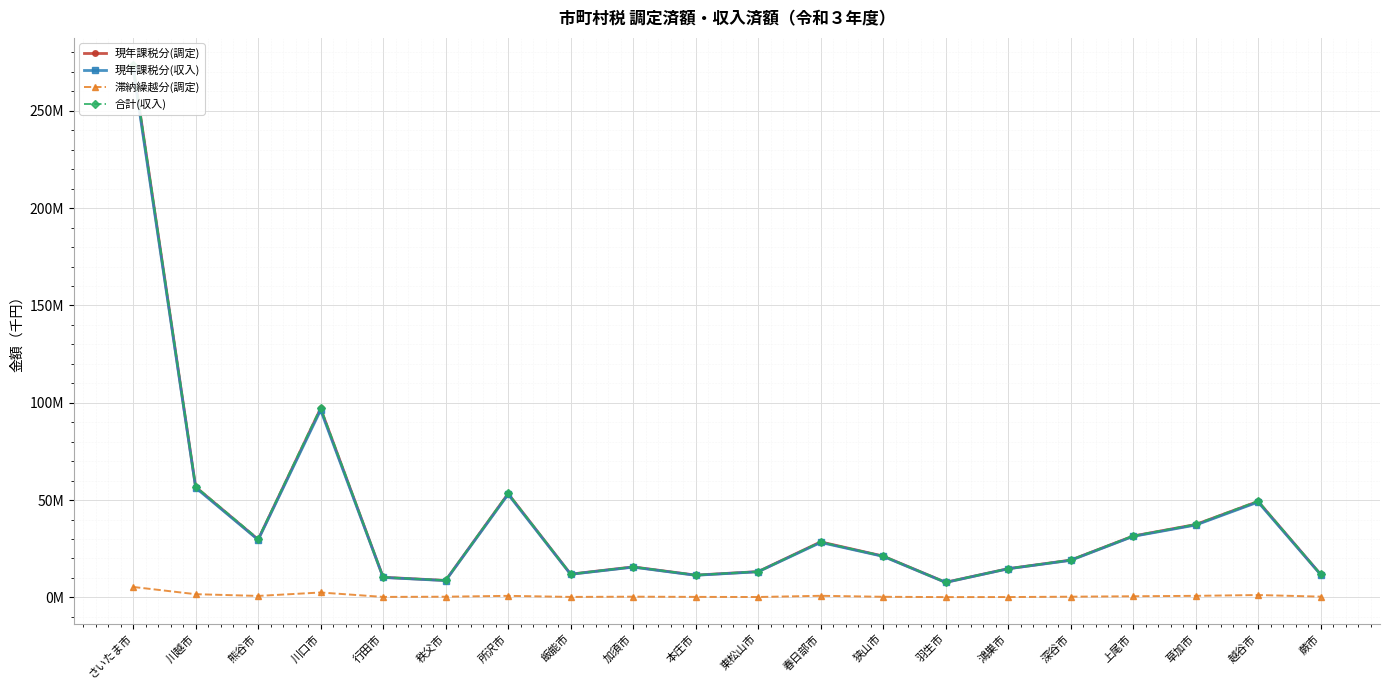

Which series has the largest total across all categories?

合計(収入)